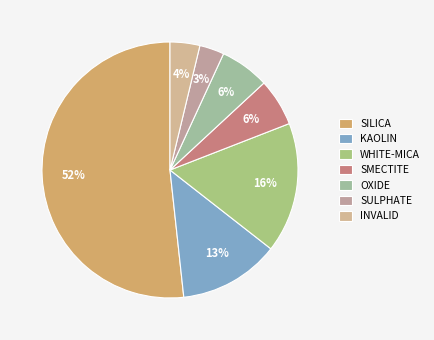

How many slices are in this pie chart?

7